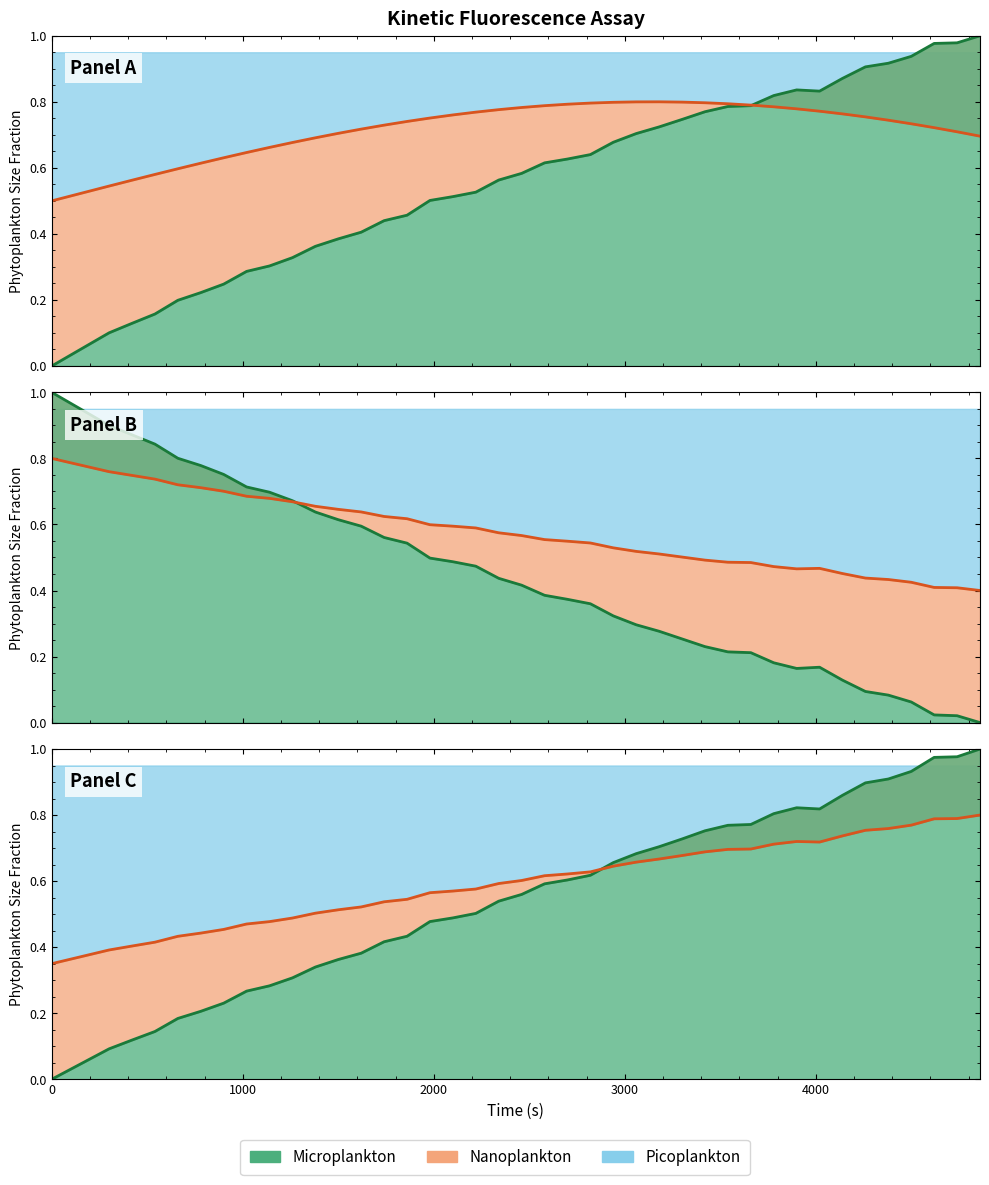

The ln series shows 0.3 at 4. True or false?

False